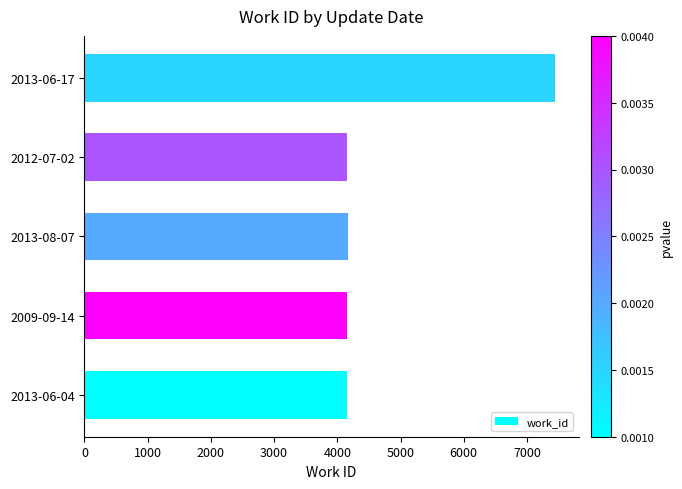

The value at 2009-09-14 is 4153. True or false?

True